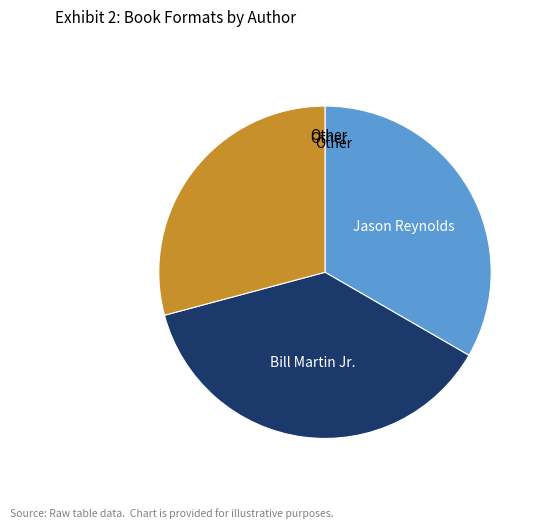

Is there any slice that represents more than half of the pie?

No